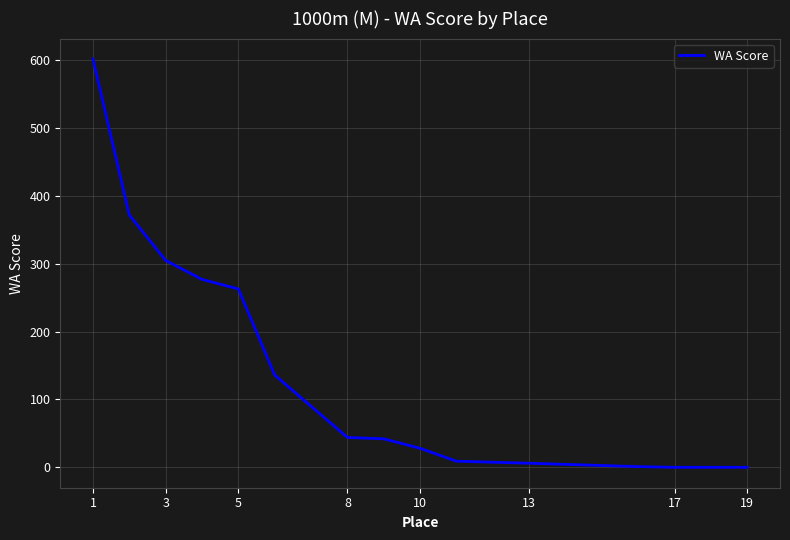

How many lines are shown in the chart?

1